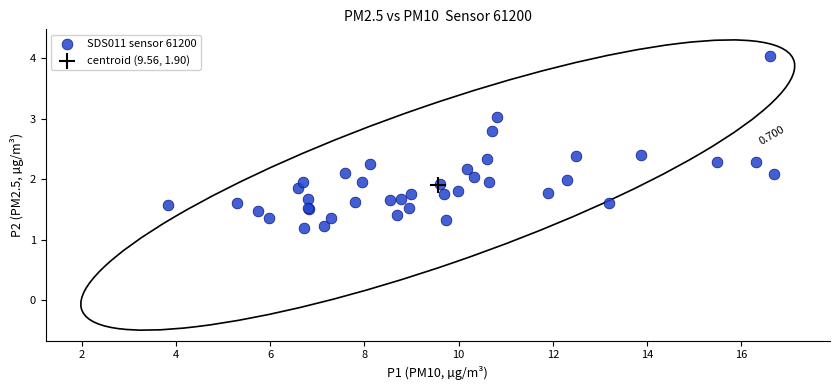

What are all the series names shown in the legend?

SDS011 sensor 61200, centroid (9.56, 1.90)